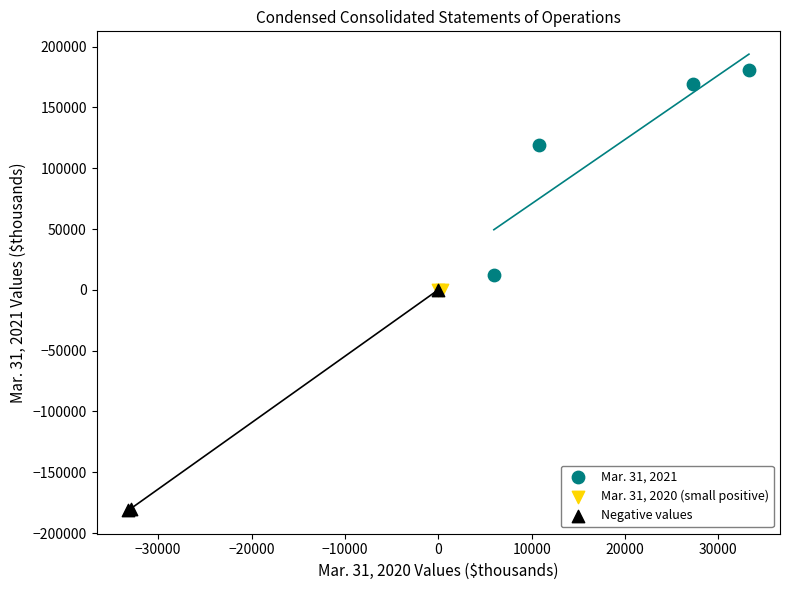

Which series reaches the minimum Y coordinate?

Negative values